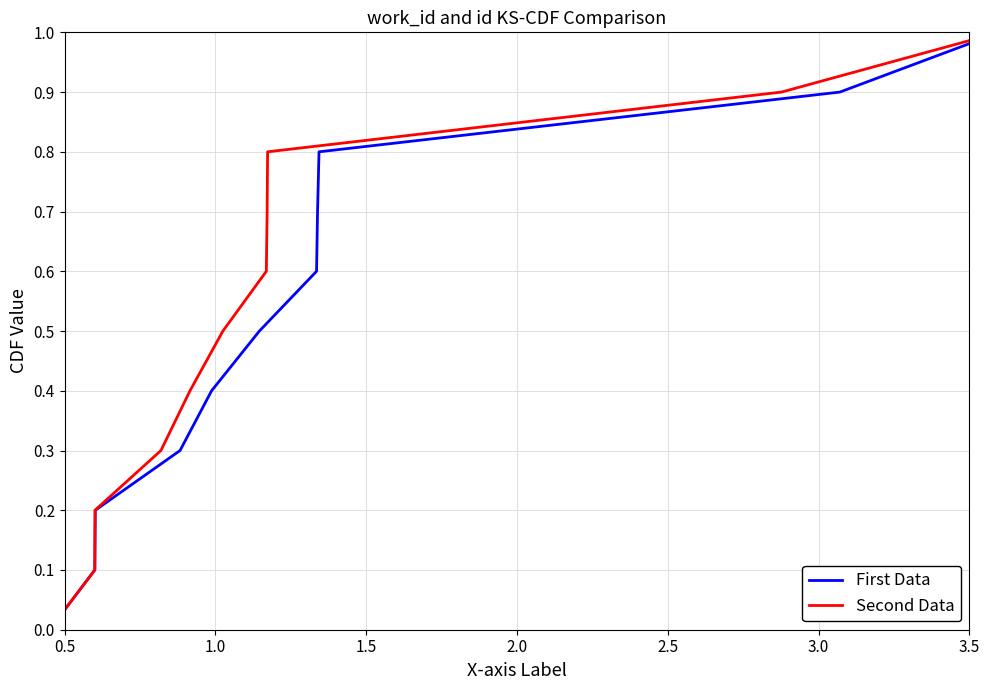

At which label is First Data closest to 0?

0.5